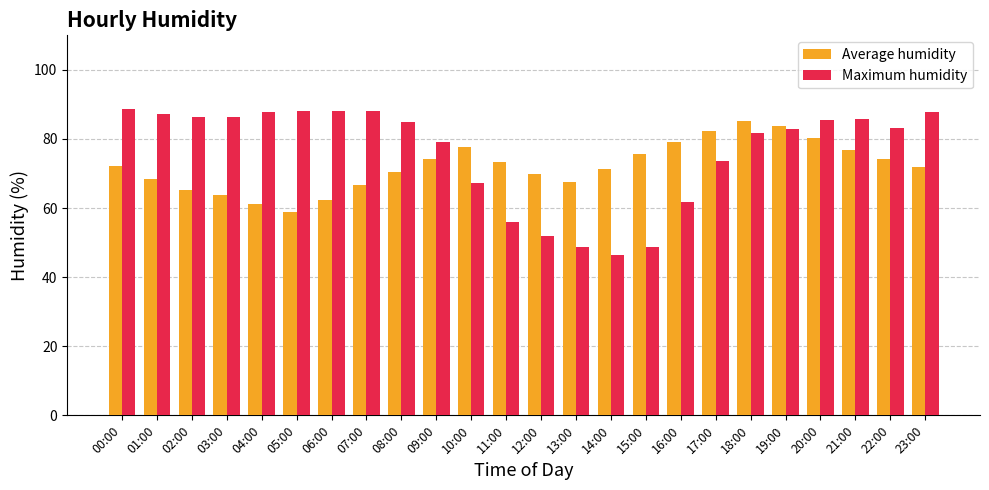

What are all the series names shown in the legend?

Average humidity, Maximum humidity